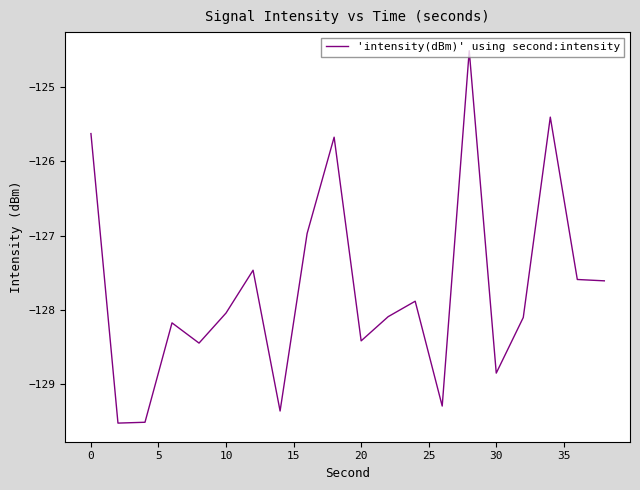

What is the sum of all values?

-2554.5